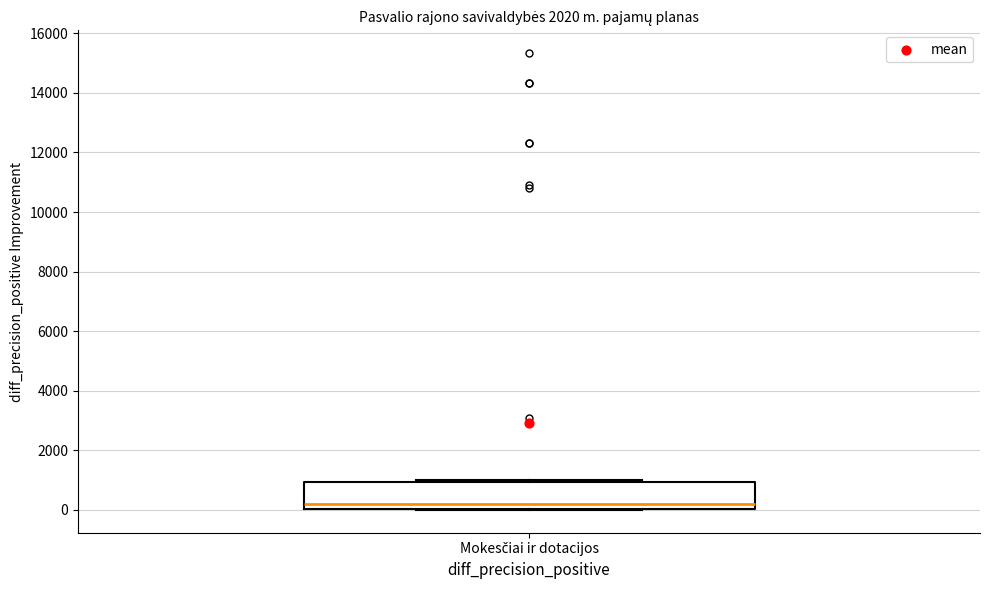

Read this box plot against the y-axis: the position of the median line, the range covered by the box, and the ends of both whiskers. The values are not printed on the chart, so give them approximately, as read against the axis.

median 200, box 0 to 1000, whiskers 0 to 1000